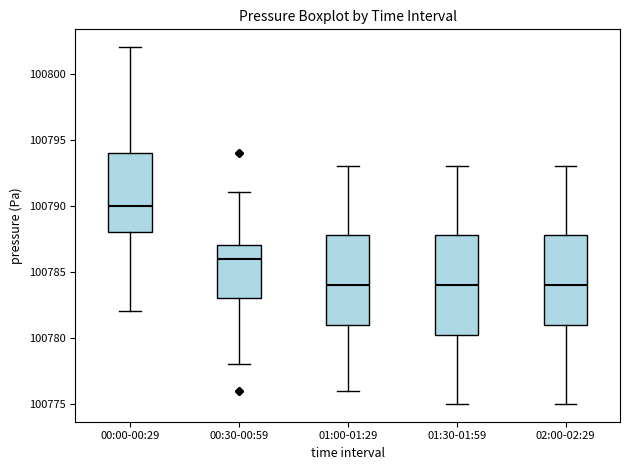

Reading left to right, read every box against the y-axis: the position of its median line, the range the box covers, and the ends of its whiskers. The values are not printed on the chart, so give them approximately, as read against the axis.

00:00-00:29: median 100790.0, box 100788.0 to 100794.0, whiskers 100782.0 to 100802.0
00:30-00:59: median 100786.0, box 100783.0 to 100787.0, whiskers 100778.0 to 100791.0
01:00-01:29: median 100784.0, box 100781.0 to 100788.0, whiskers 100776.0 to 100793.0
01:30-01:59: median 100784.0, box 100780.5 to 100788.0, whiskers 100775.0 to 100793.0
02:00-02:29: median 100784.0, box 100781.0 to 100788.0, whiskers 100775.0 to 100793.0